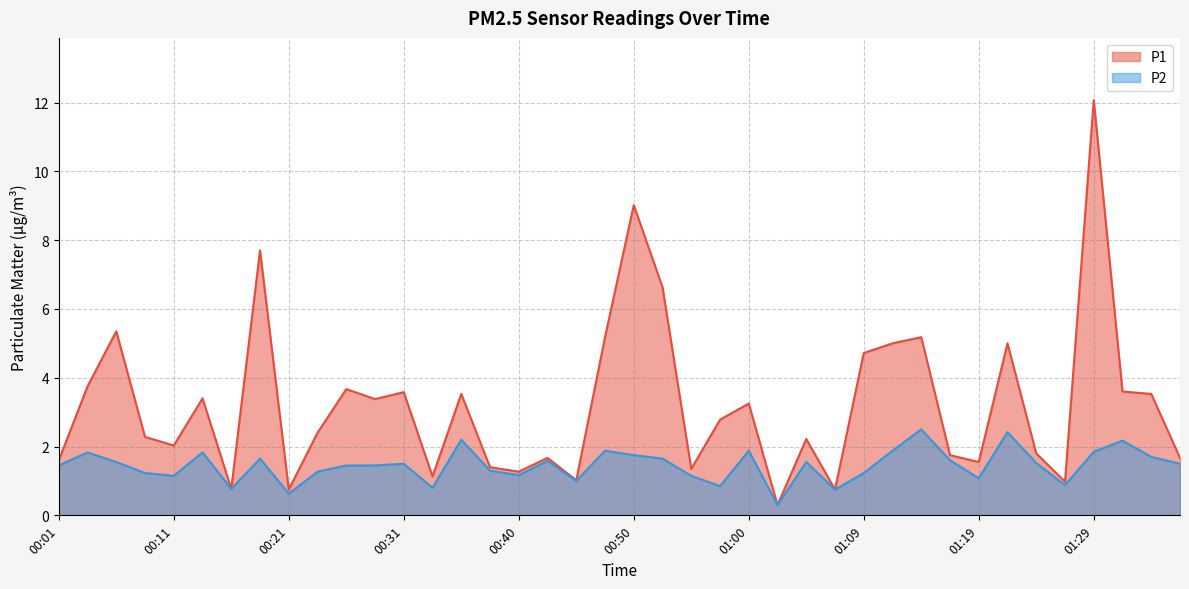

What is the label of the 4th point from the left?

00:08